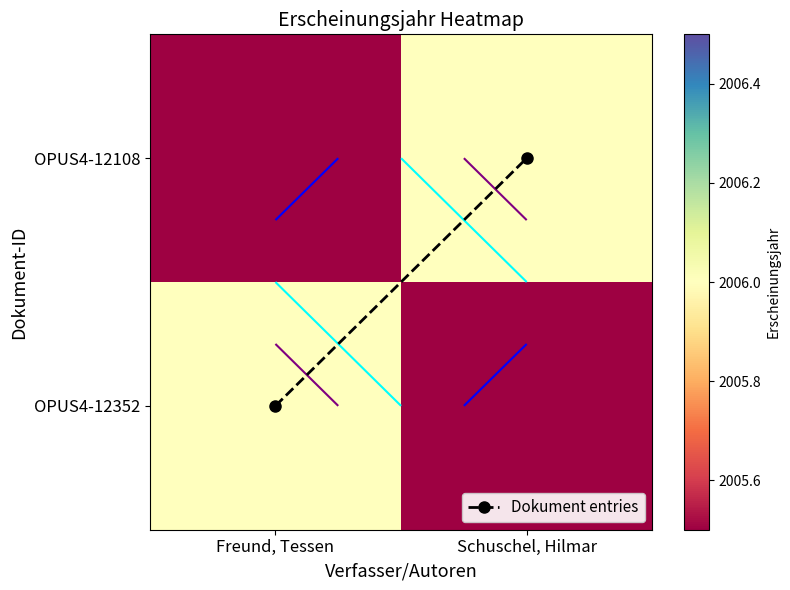

Which series has the largest range (max minus min)?

Dokument entries